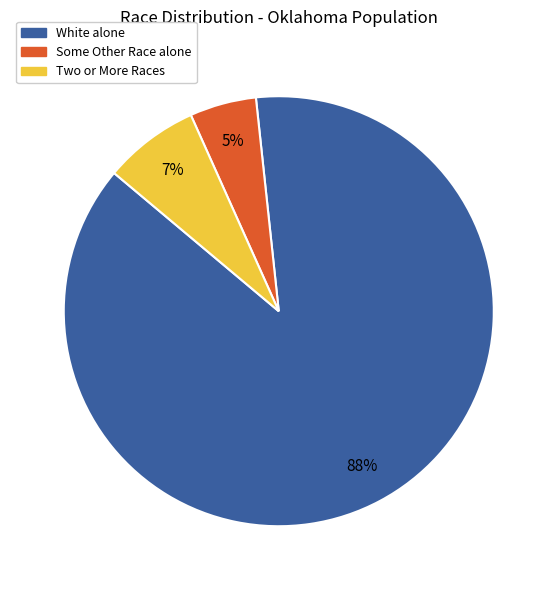

Is there any slice that represents more than half of the pie?

Yes